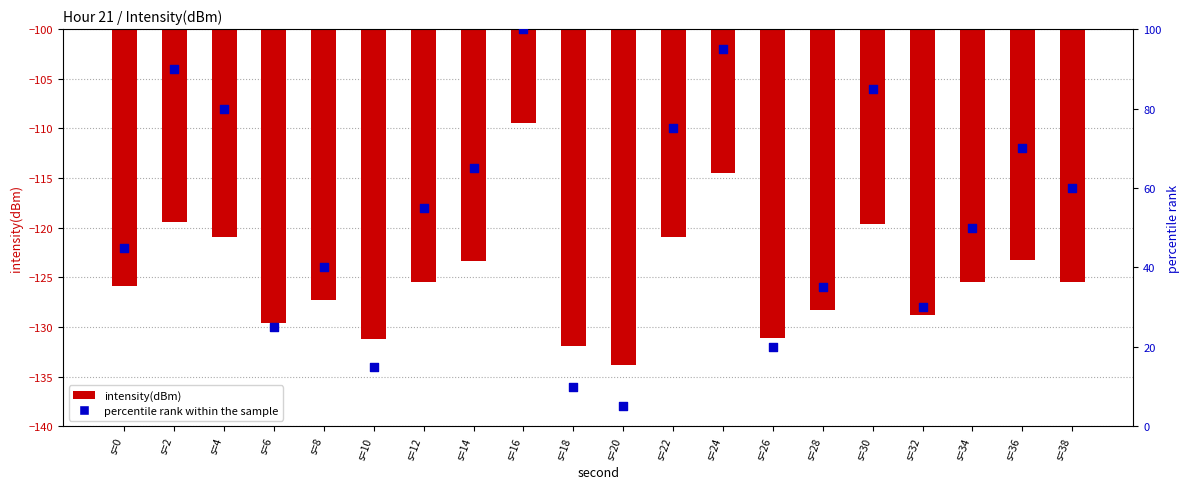

At which category is the sum across all series the highest?

s=16